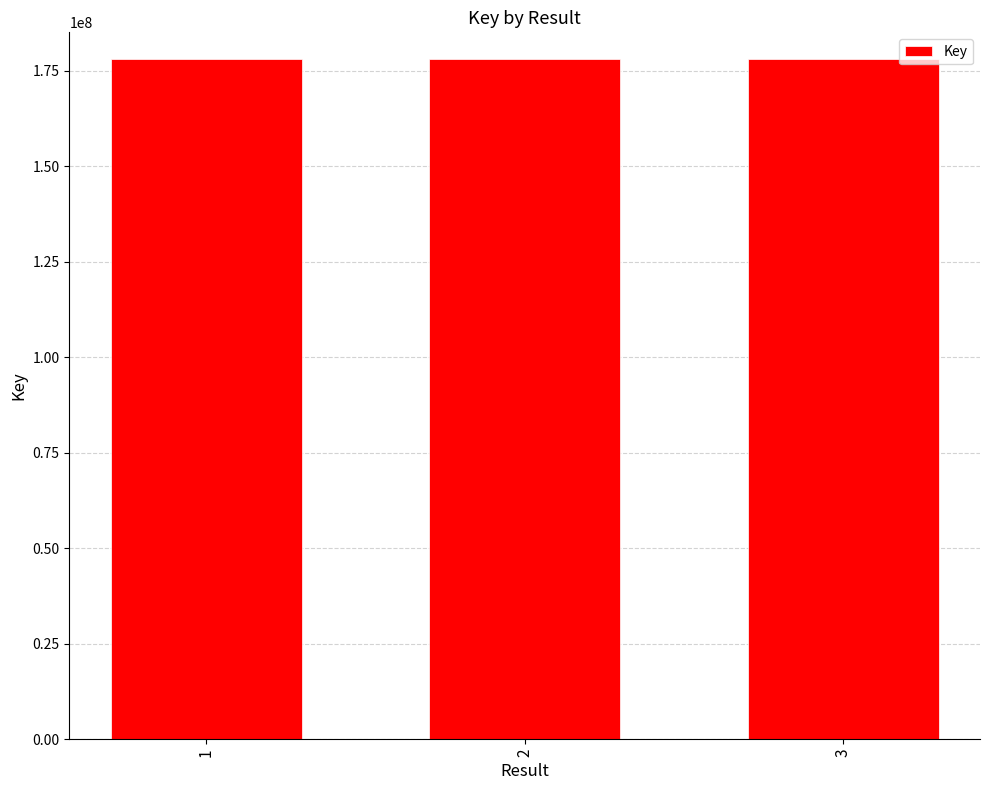

What is the ratio of the value at 3 to the value at 2?

1.0